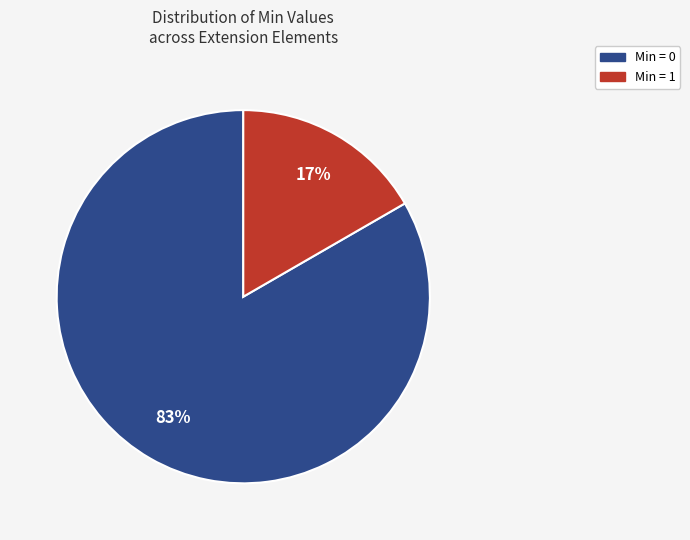

Is there a majority slice in this chart?

Yes